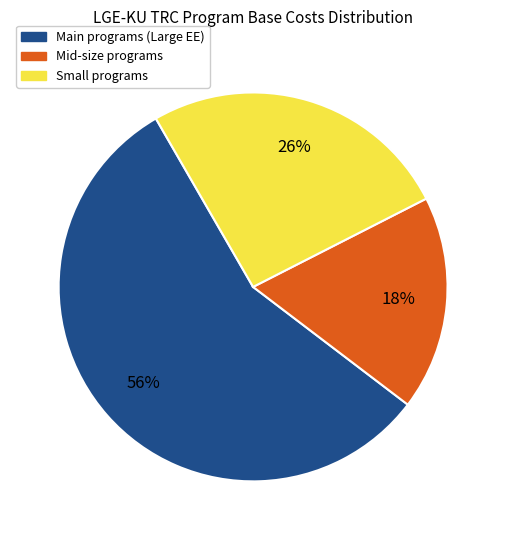

How many slices are in this pie chart?

3